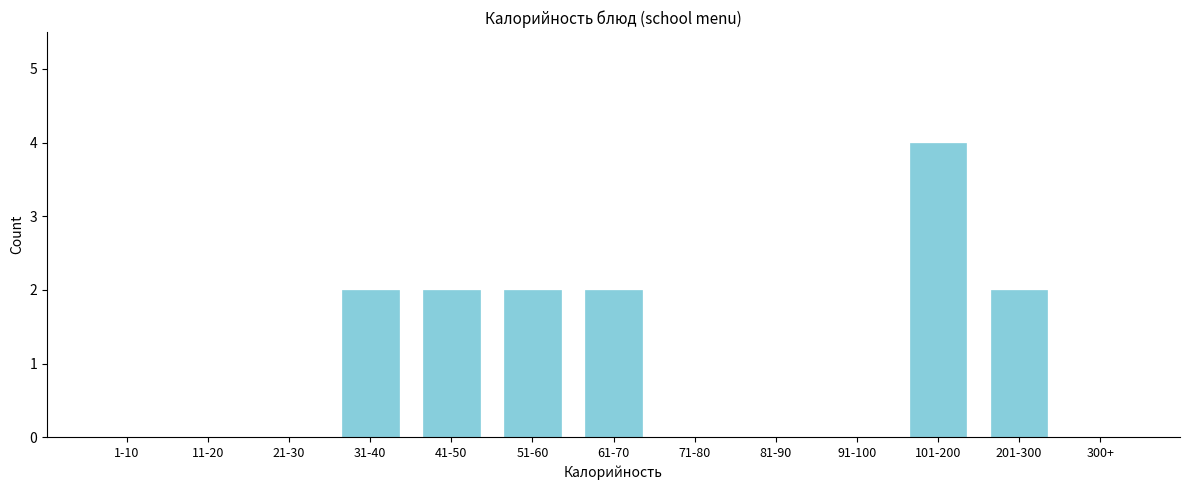

Reading left to right, transcribe all the data shown in this chart.

1-10=0	11-20=0	21-30=0	31-40=2	41-50=2	51-60=2	61-70=2	71-80=0	81-90=0	91-100=0	101-200=4	201-300=2	300+=0